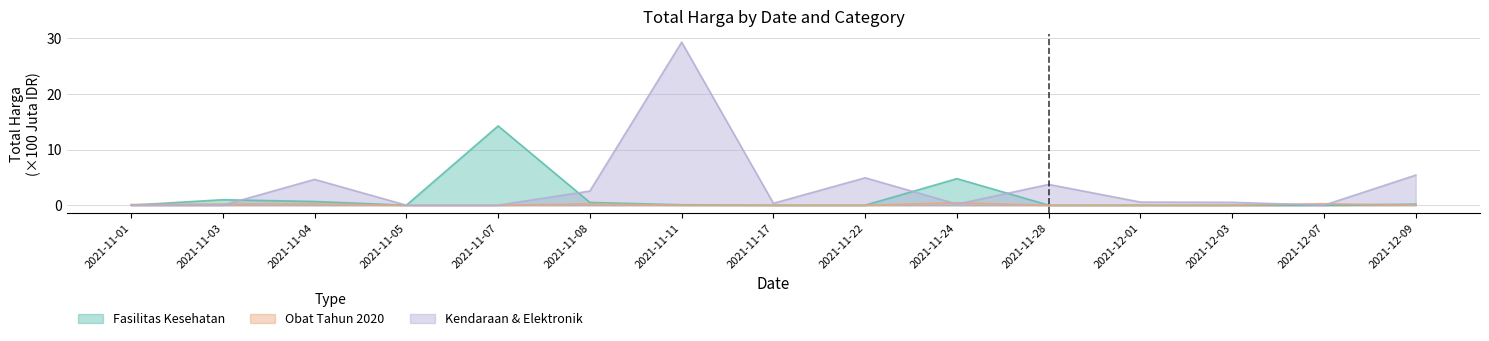

Which series has the largest total across all categories?

Kendaraan & Elektronik